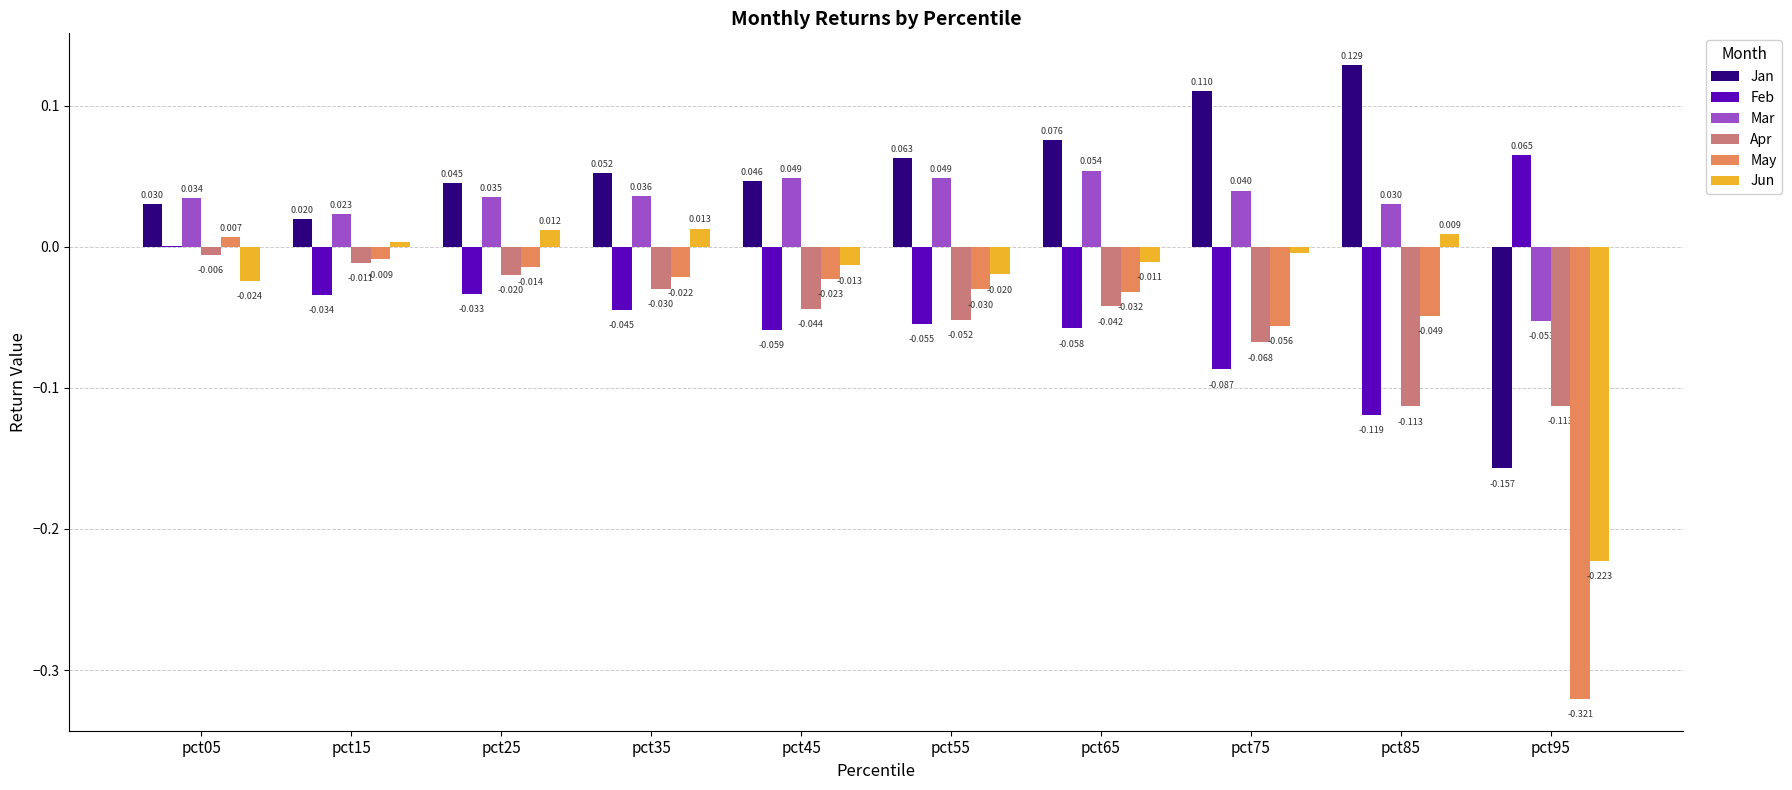

What is the spread (max minus min) of values at pct95?

0.4